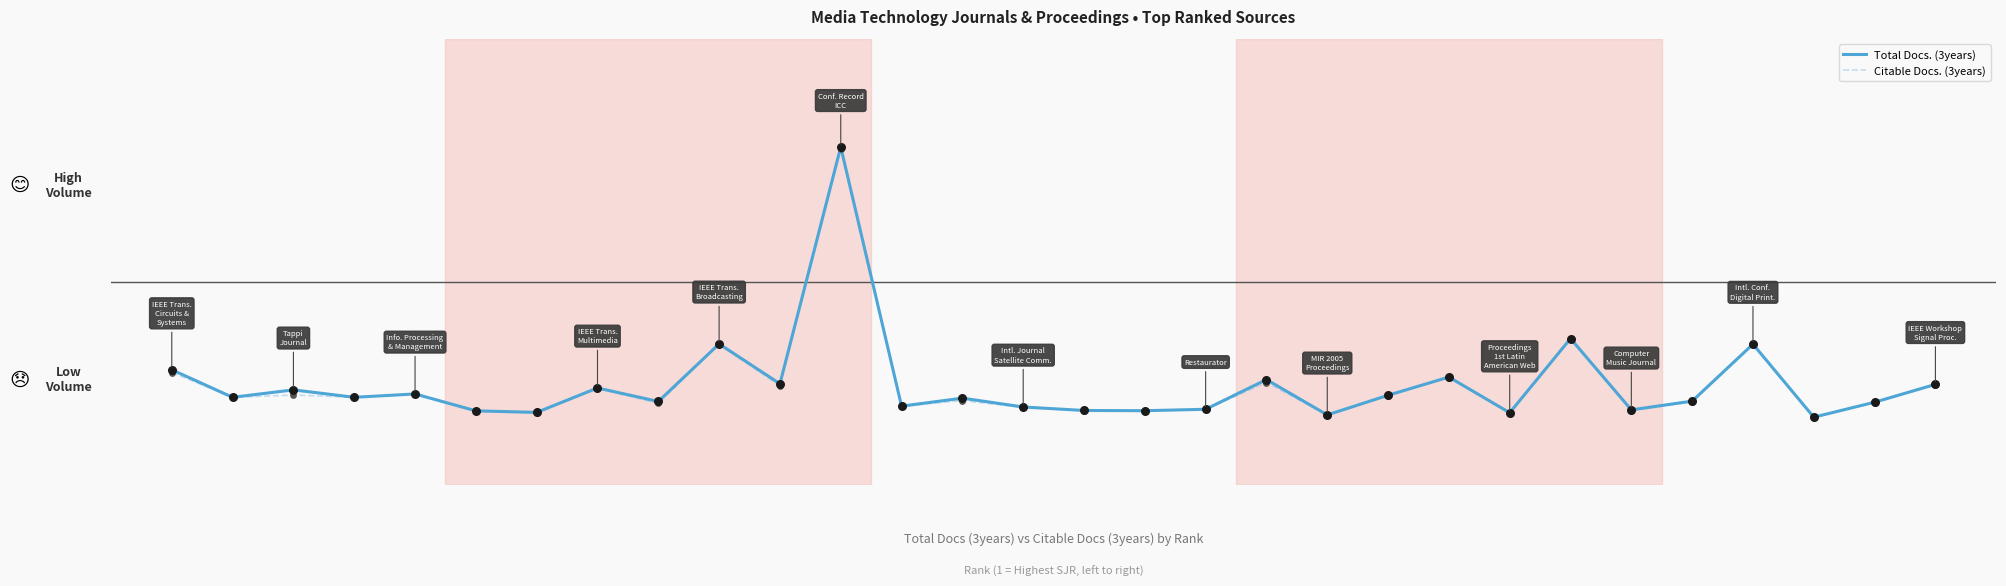

Which series has the largest total across all categories?

Total Docs. (3years)